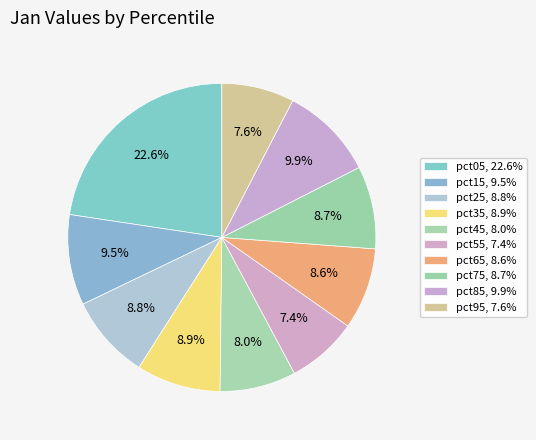

To the nearest percent, what is the difference between the pct55 and pct75 slice percentages?

1%